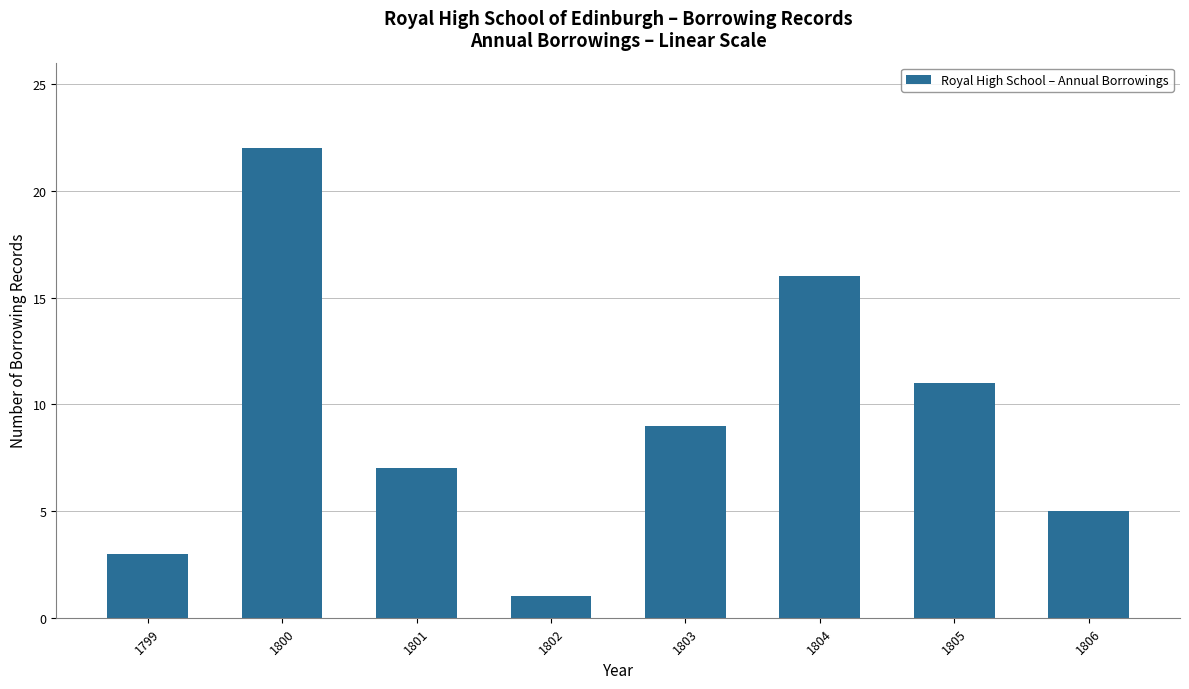

What is the ratio of the value at 1801 to the value at 1806?

1.4